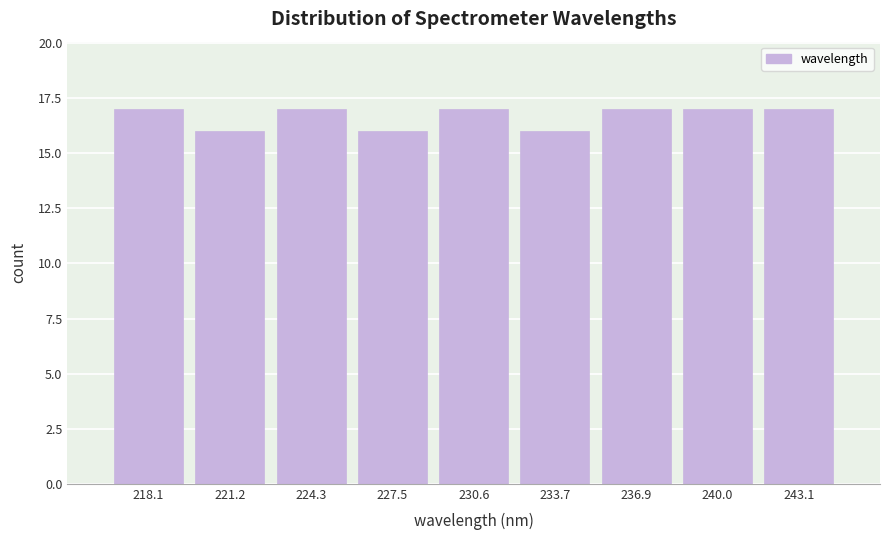

Reading left to right, transcribe all the data shown in this chart.

17	16	17	16	17	16	17	17	17